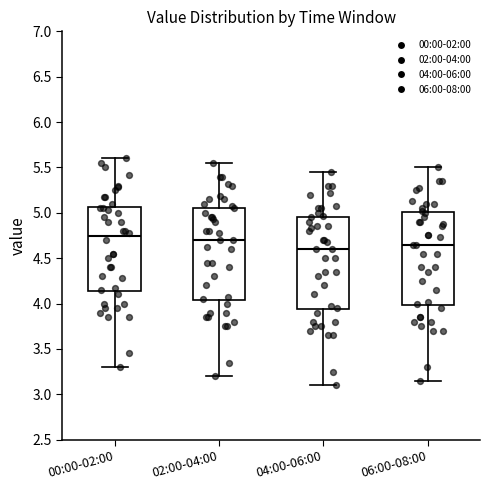

Where does the median line of the box for 02:00-04:00 sit on the y-axis? The values are not printed on the chart, so give them approximately, as read against the axis.

4.70